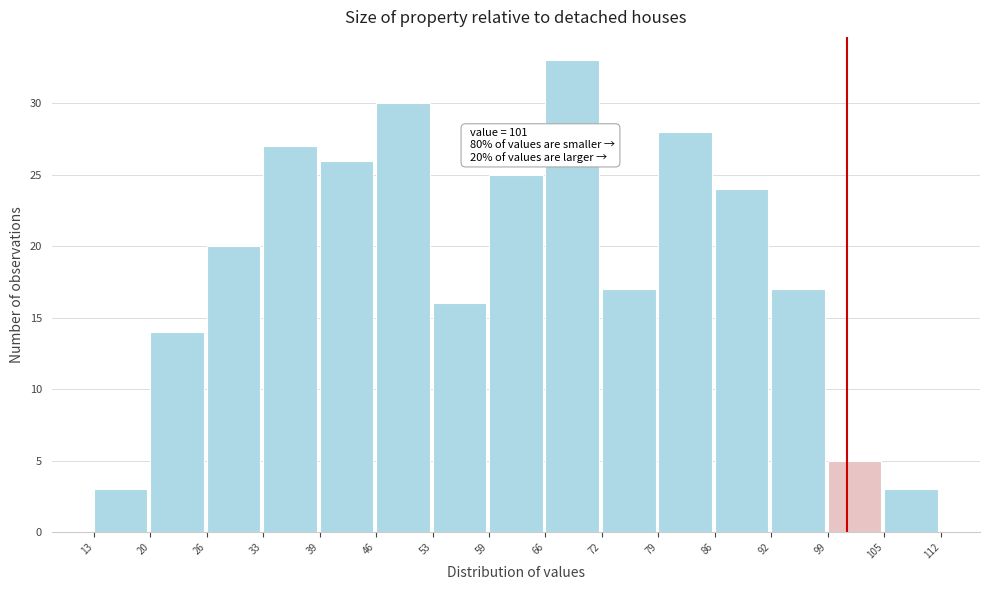

Over which range of the x-axis is the bar tallest?

66 to 72